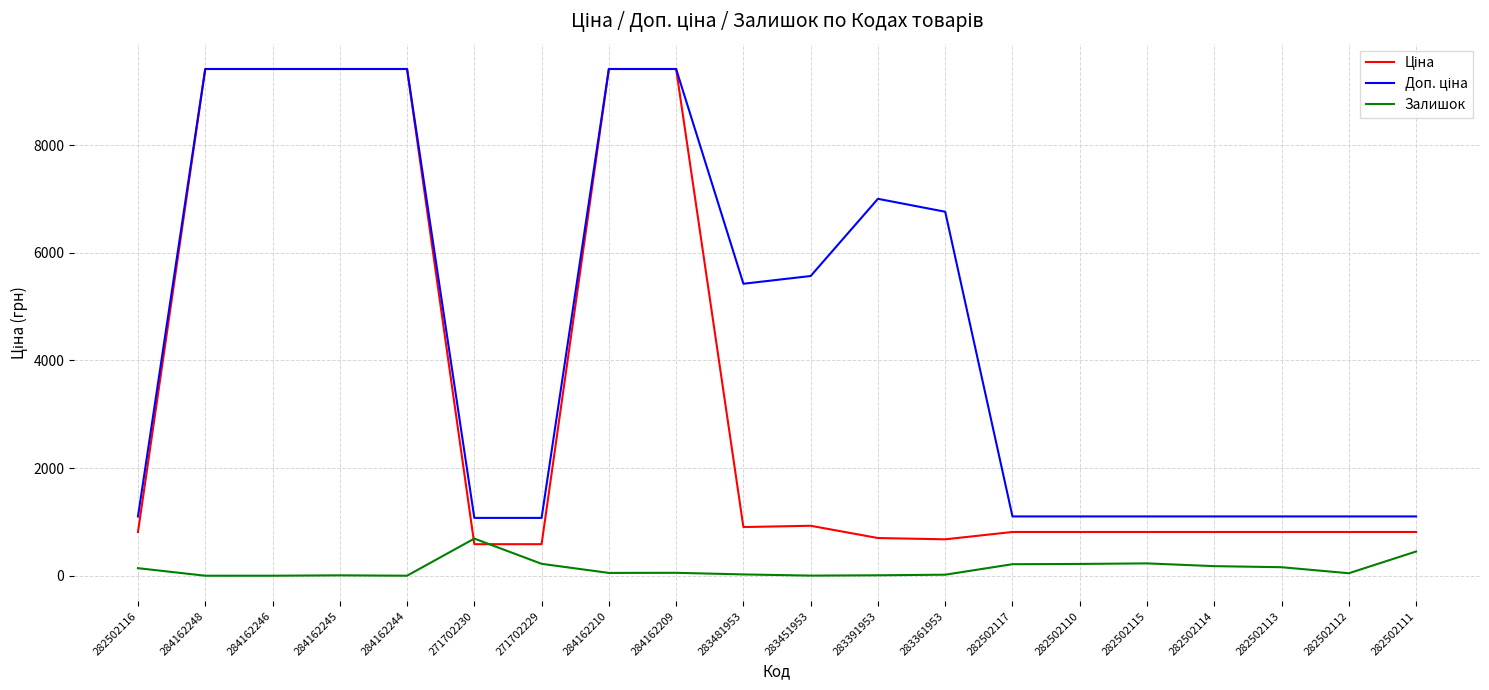

What is the maximum value shown in the chart?

9416.9